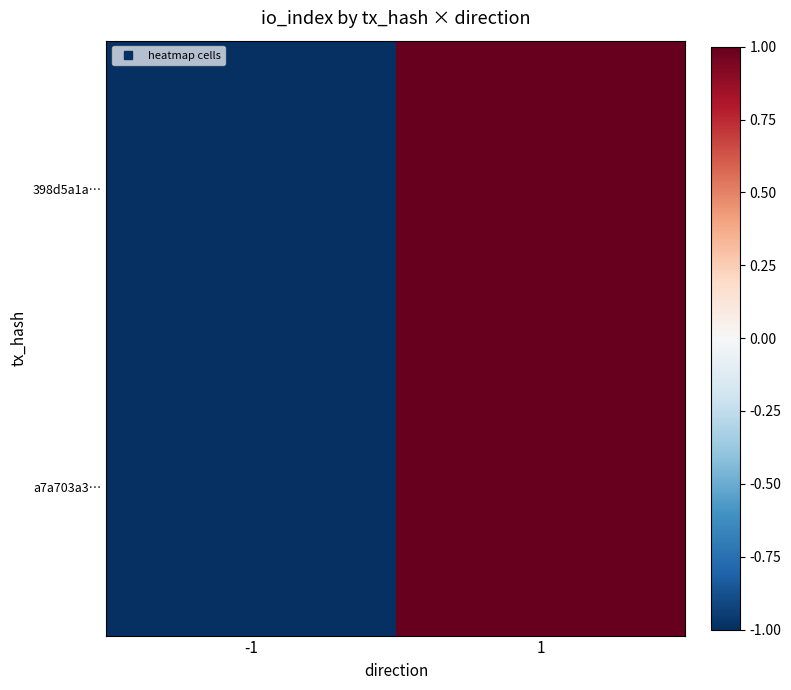

What is the smallest value displayed?

-1